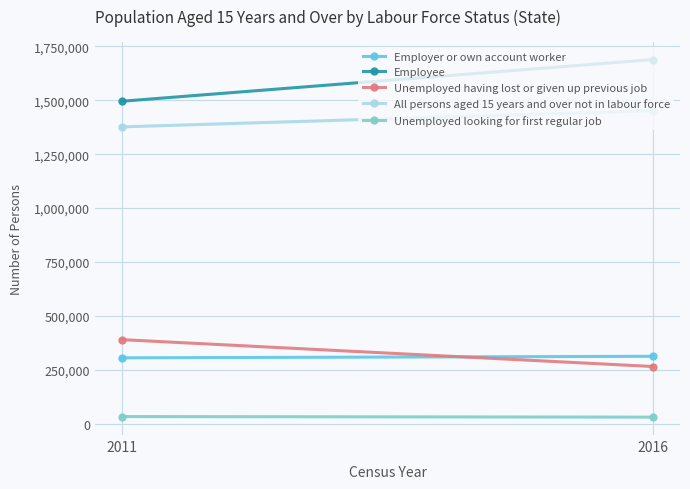

Rank the series by their maximum value, from lowest to highest.

Unemployed looking for first regular job, Employer or own account worker, Unemployed having lost or given up previous job, All persons aged 15 years and over not in labour force, Employee